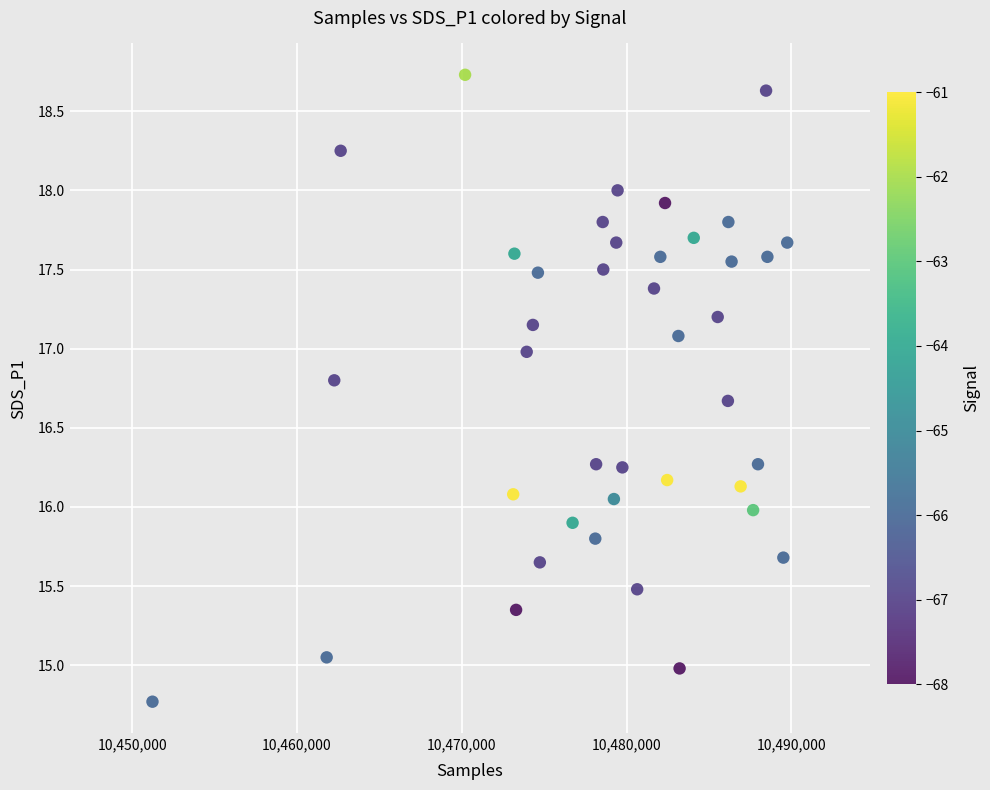

What is the range of X values (max minus min)?

38529.0